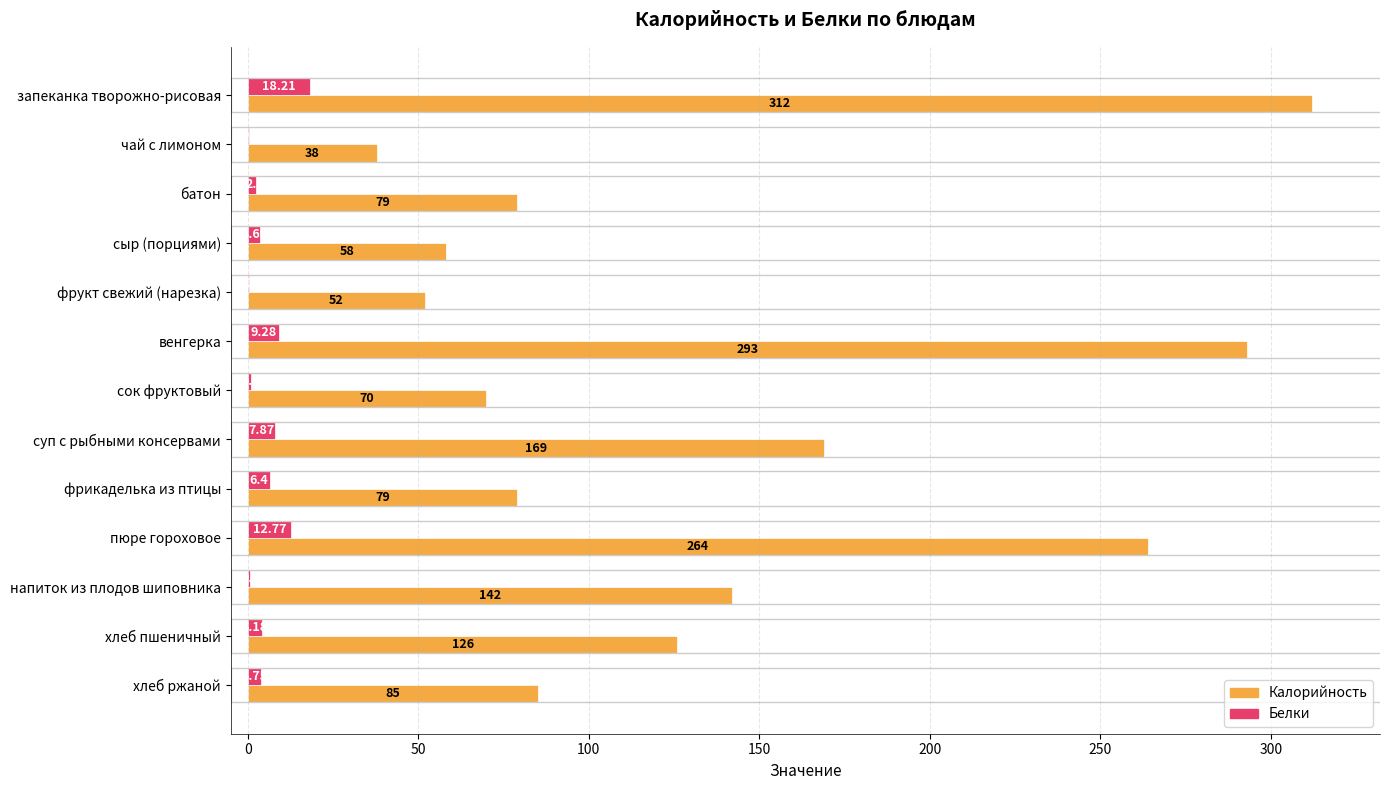

Where is Калорийность nearest to the value 175?

суп с рыбными консервами